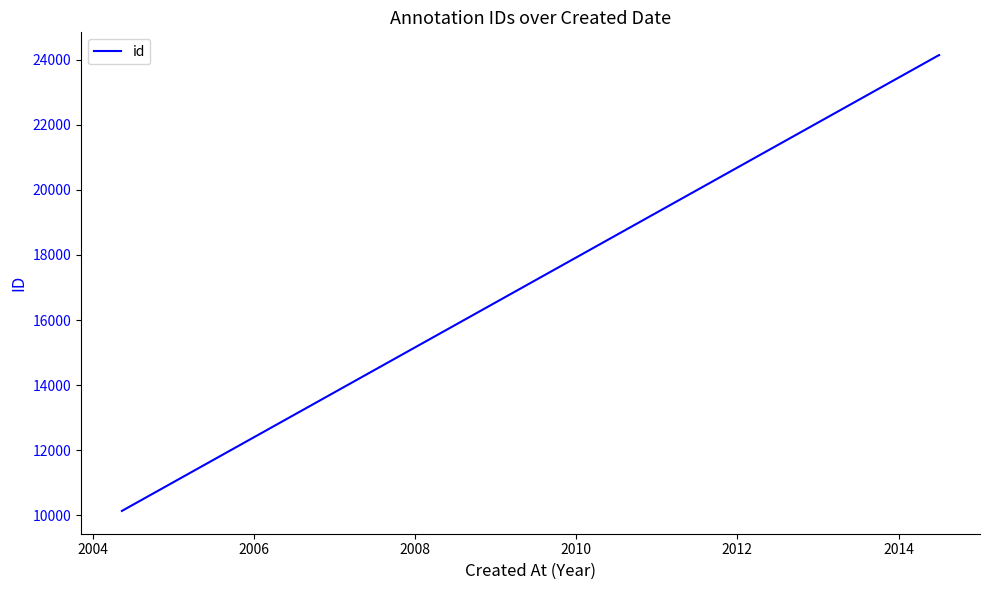

Is this an area chart (filled region under the line)?

No